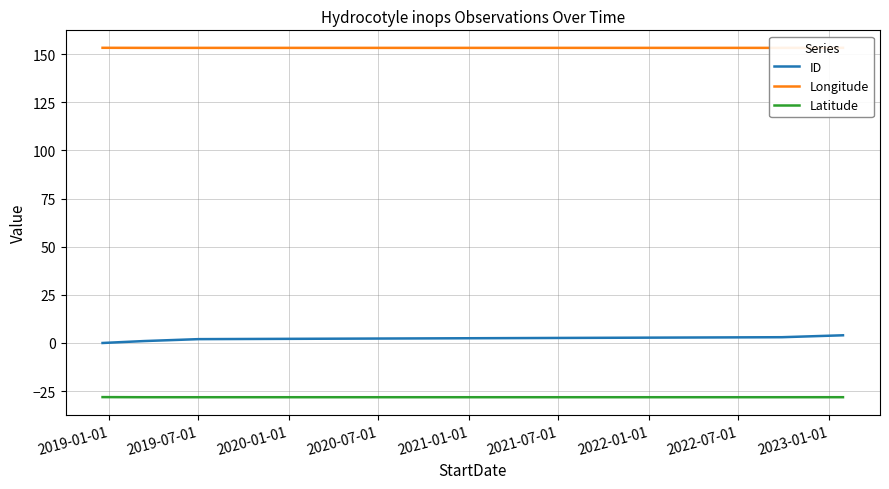

True or false: ID and Latitude intersect in this chart.

False